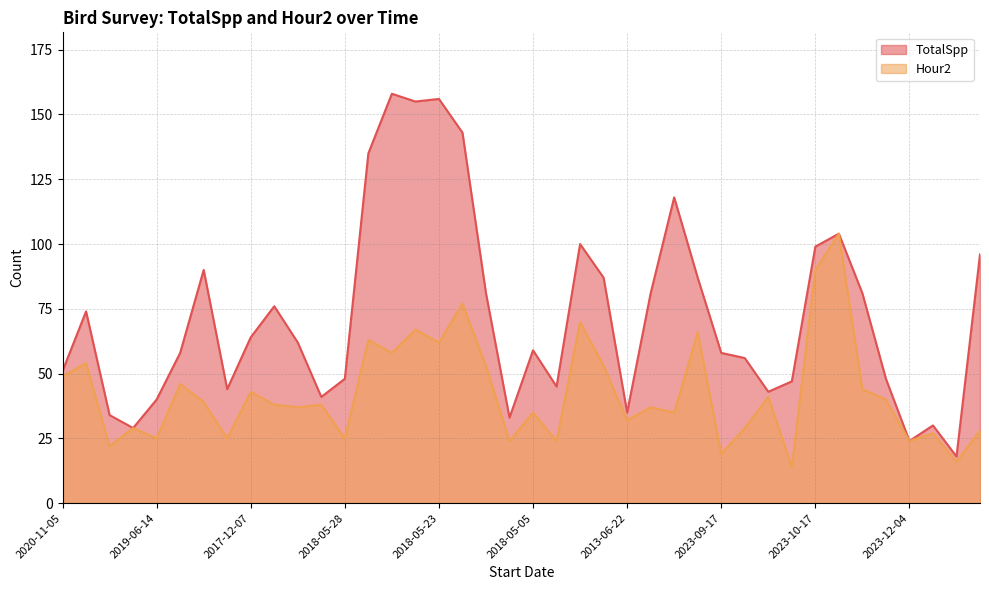

How many categories are shown in the chart?

40